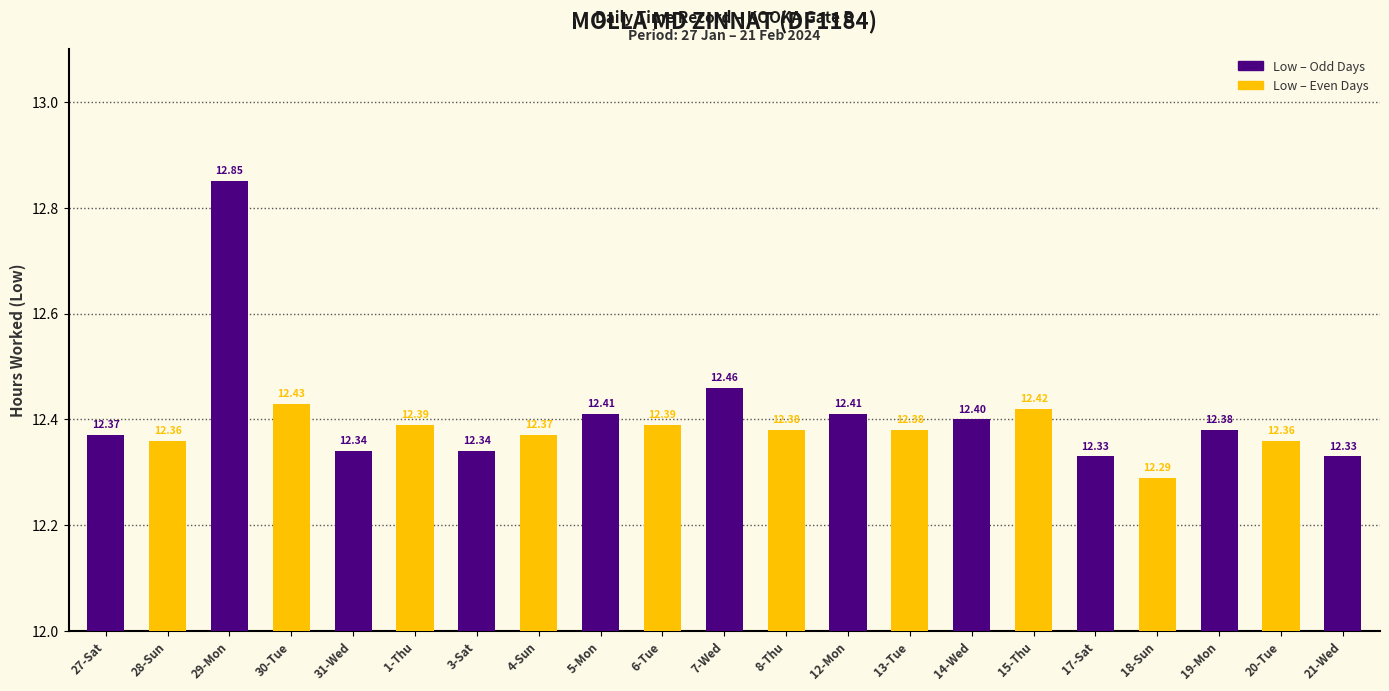

Reading left to right, list all the values displayed in this chart.

12.4	12.4	12.8	12.4	12.3	12.4	12.3	12.4	12.4	12.4	12.5	12.4	12.4	12.4	12.4	12.4	12.3	12.3	12.4	12.4	12.3